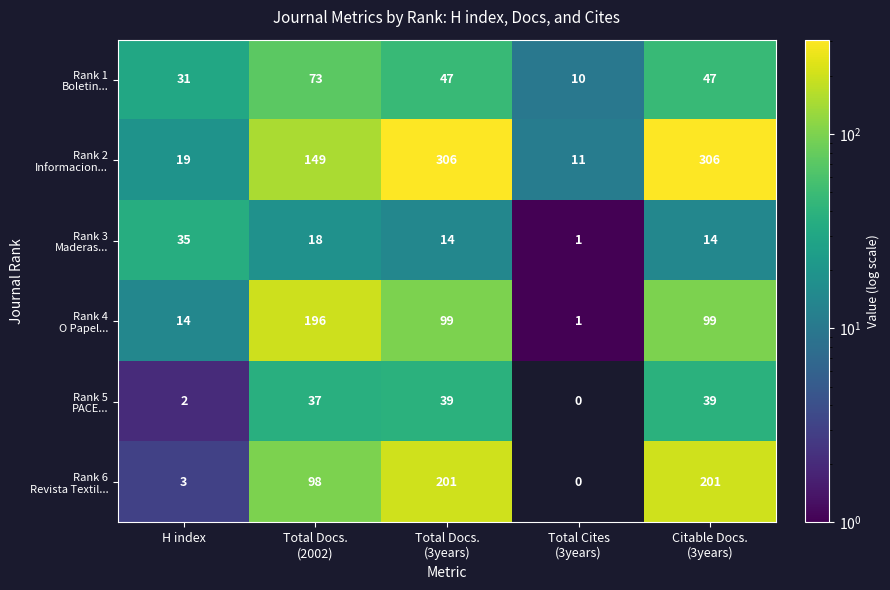

What is the total value across all series at Total Docs.
(3years)?

706